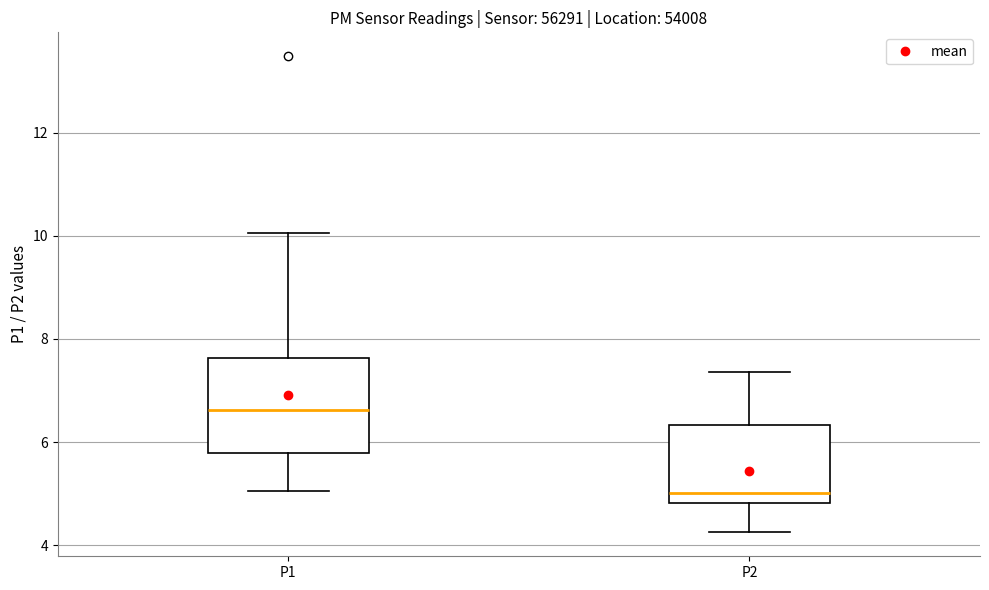

Which box has the lowest median line?

P2